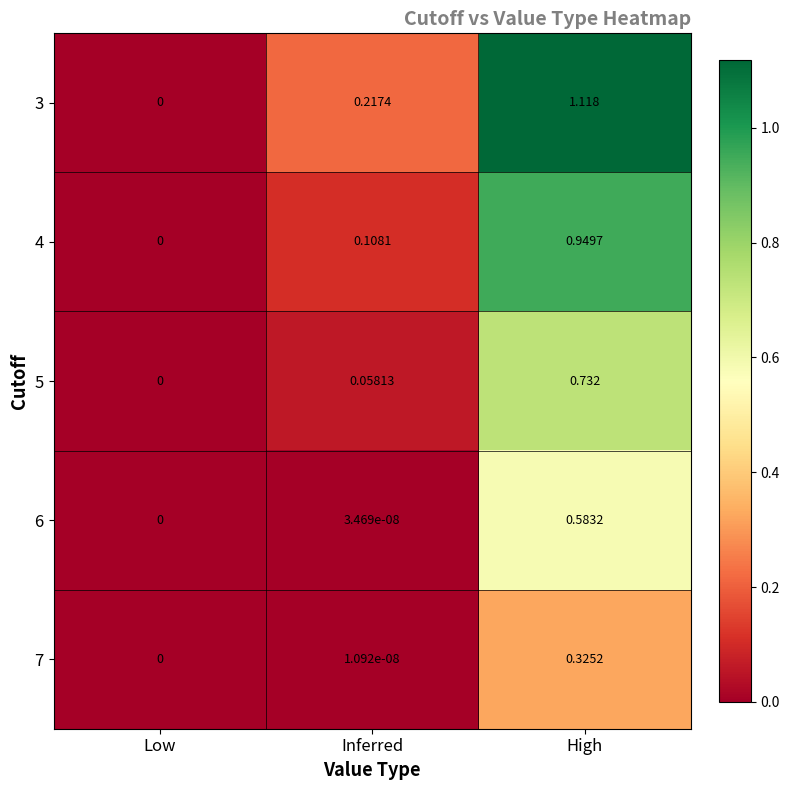

Which label corresponds to the largest value in the chart?

High